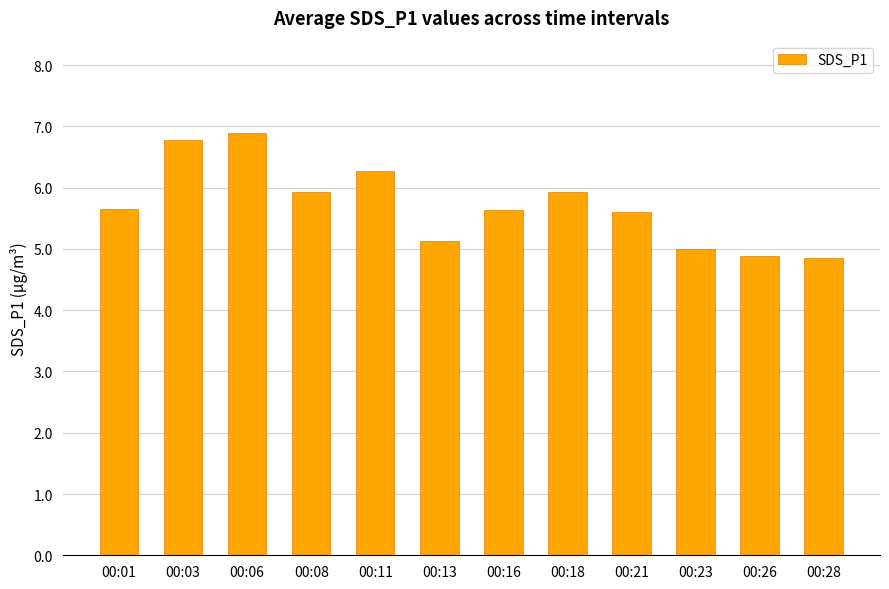

What is the change in value from 00:08 to 00:23?

-0.9